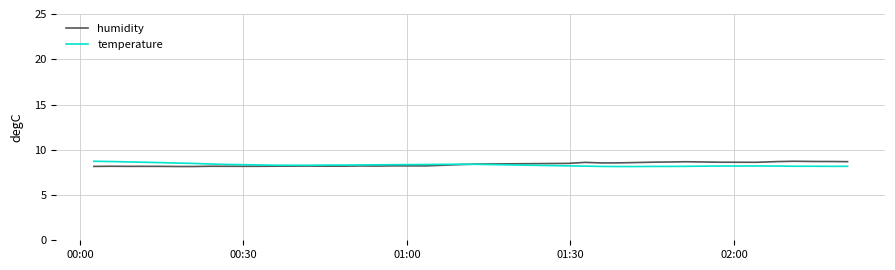

How many lines are shown in the chart?

2